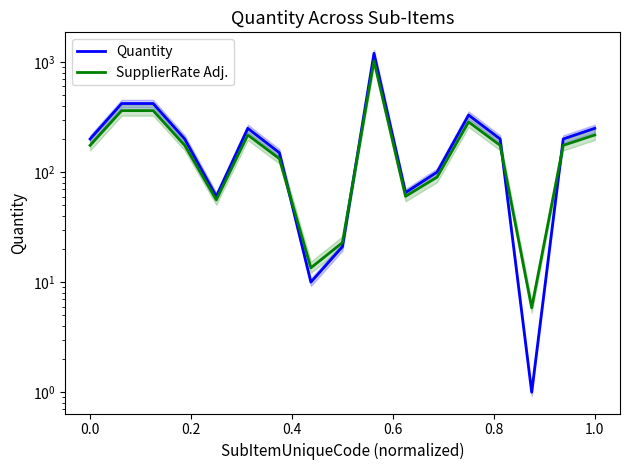

Is this an area chart (filled region under the line)?

No